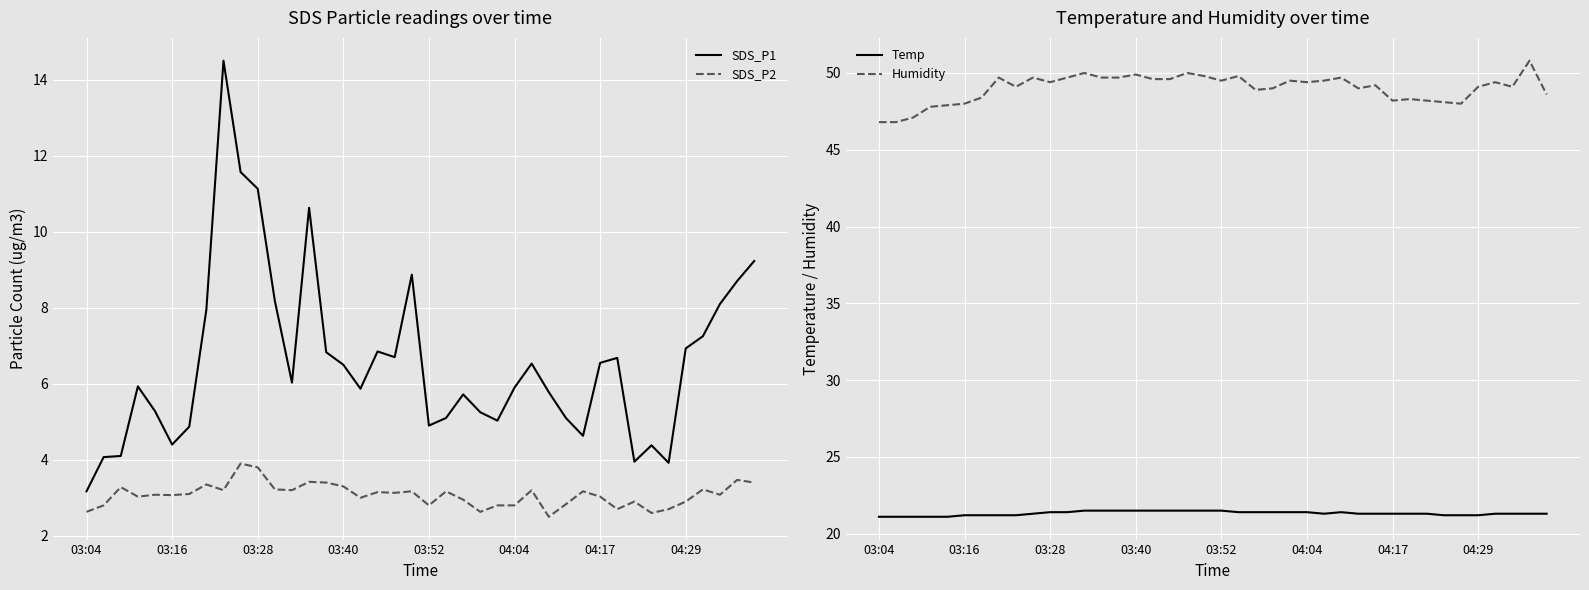

True or false: SDS_P2 and SDS_P1 cross at least once.

False